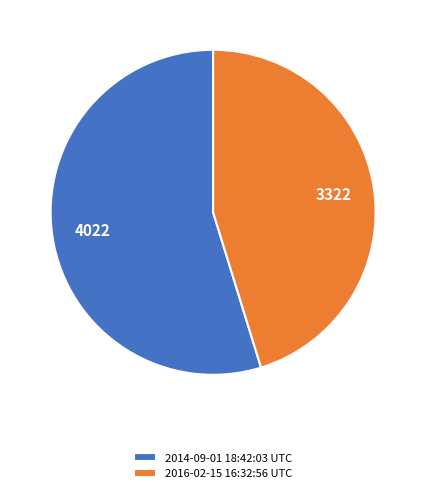

Is it true that 2014-09-01 18:42:03 UTC is 65% of the pie?

False